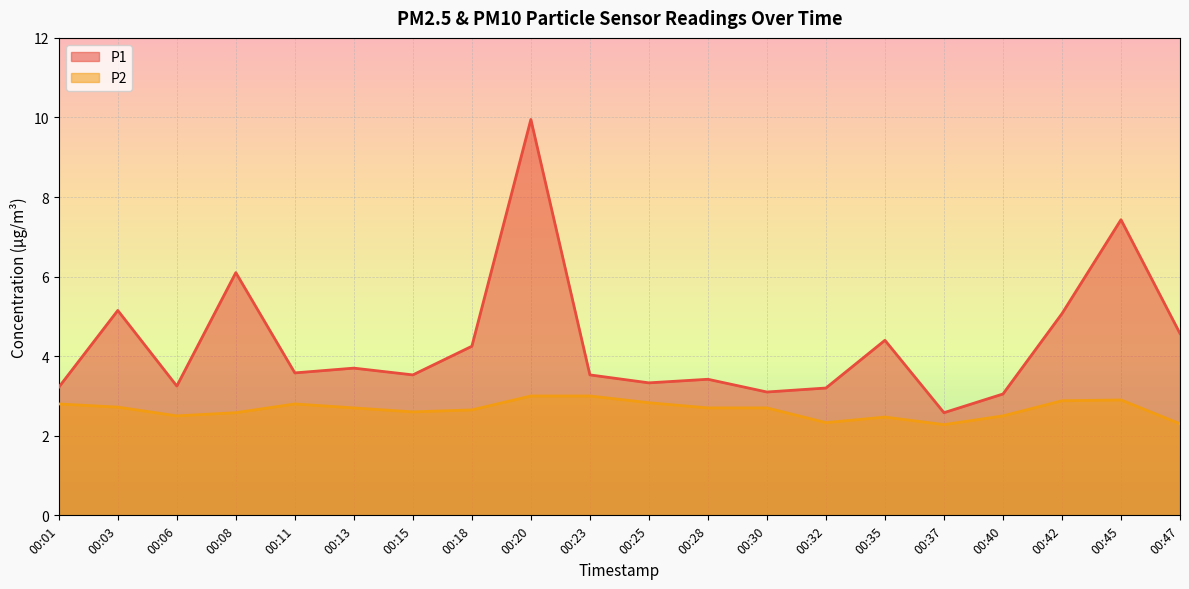

Is the value of P2 at 00:37 greater than the value of P1 at 00:30?

No